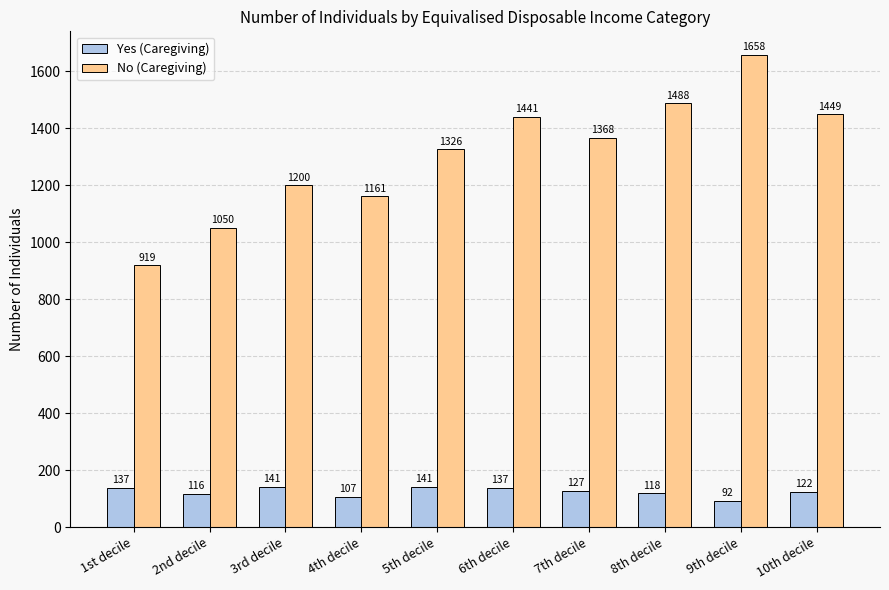

How many series are shown in this chart?

2